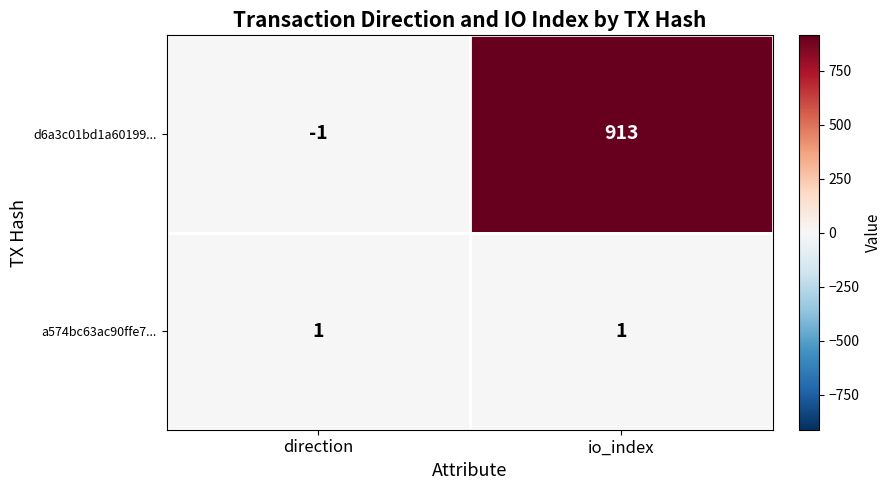

What is the difference between the d6a3c01bd1a60199... values at direction and io_index?

914